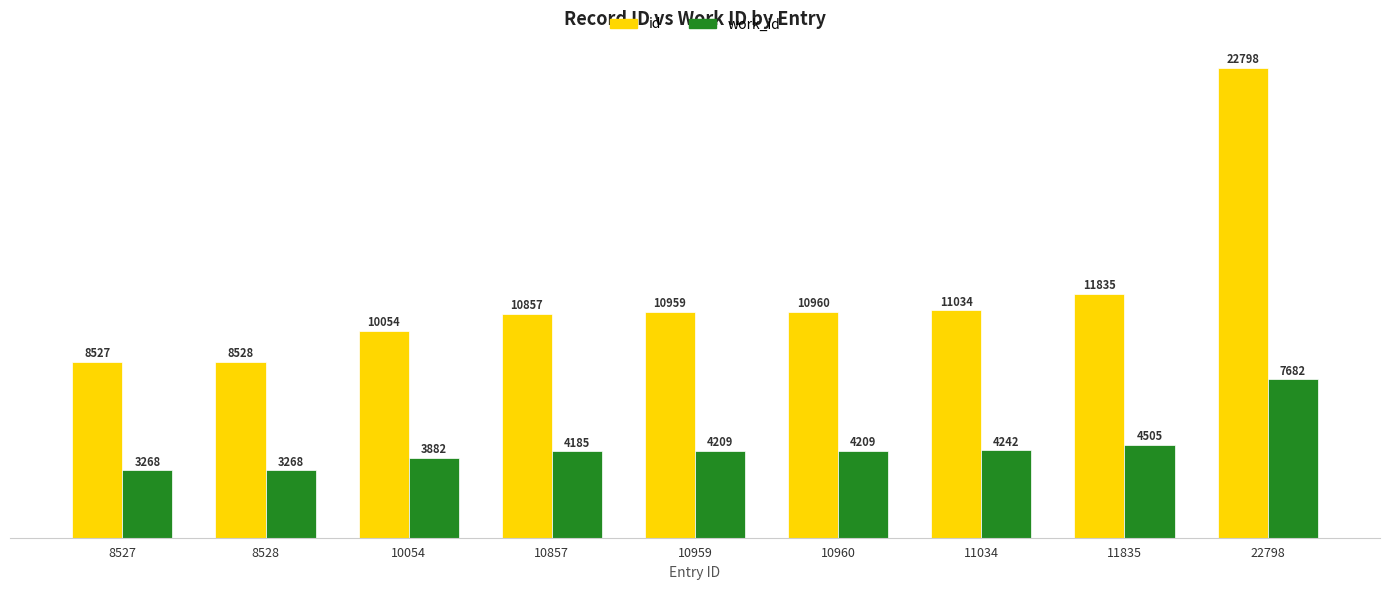

What is the sum of the work_id values at 10960 and 10857?

8394